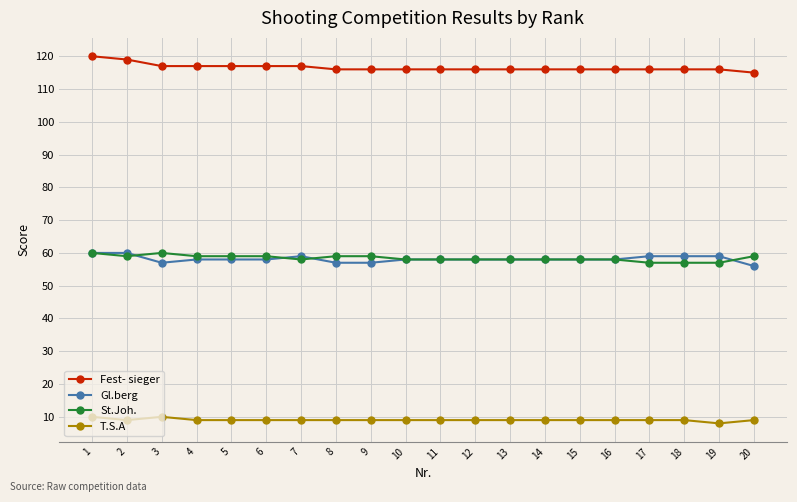

True or false: T.S.A and Fest- sieger intersect in this chart.

False